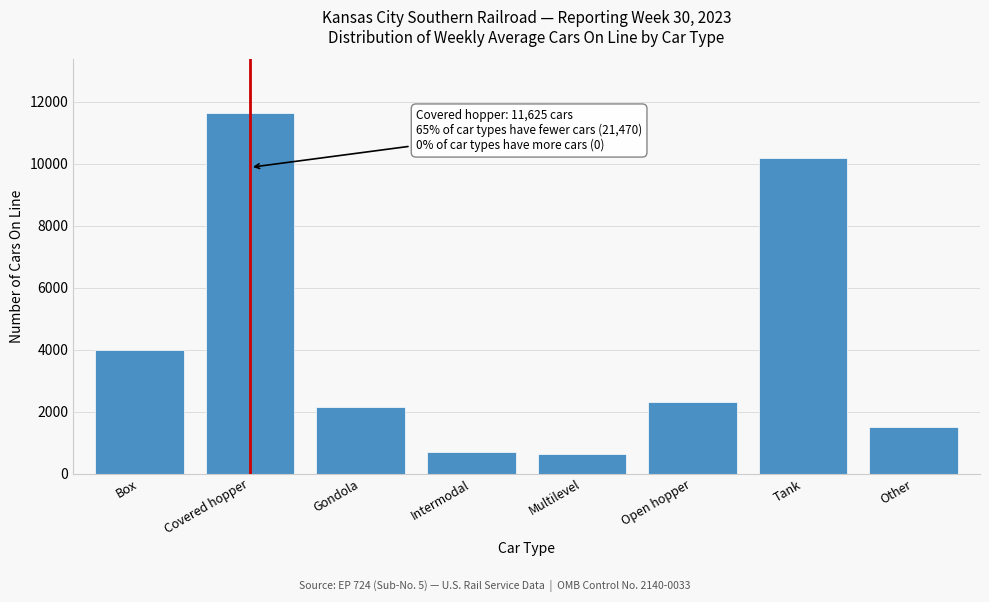

What is the difference between the values at Covered hopper and Intermodal?

10940